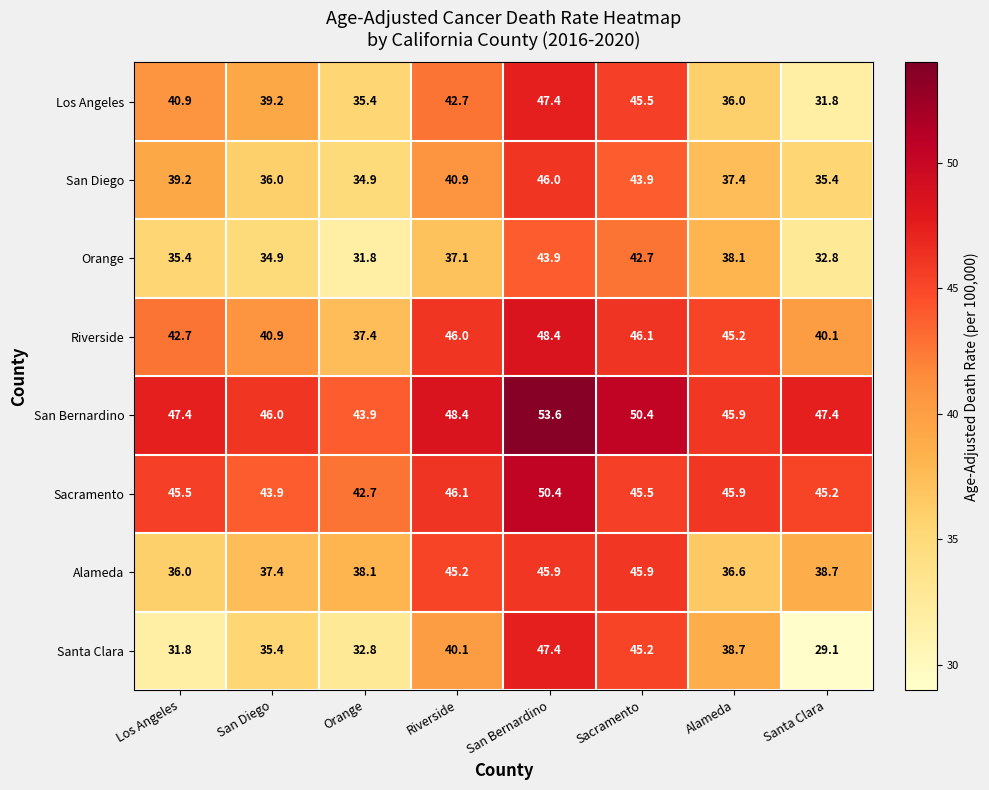

Which series has the widest spread of values?

Santa Clara